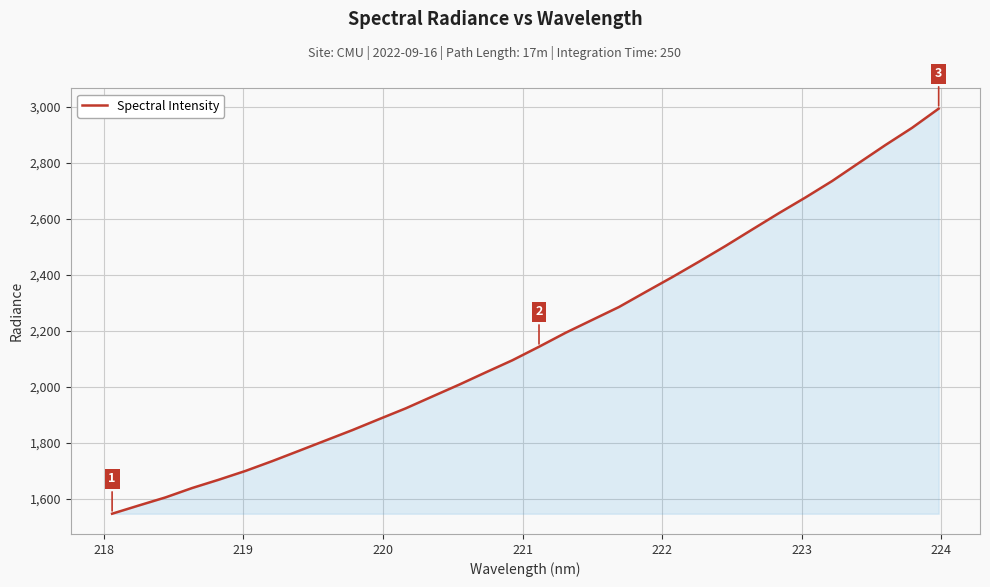

What is the difference between the maximum and minimum values?

1446.8